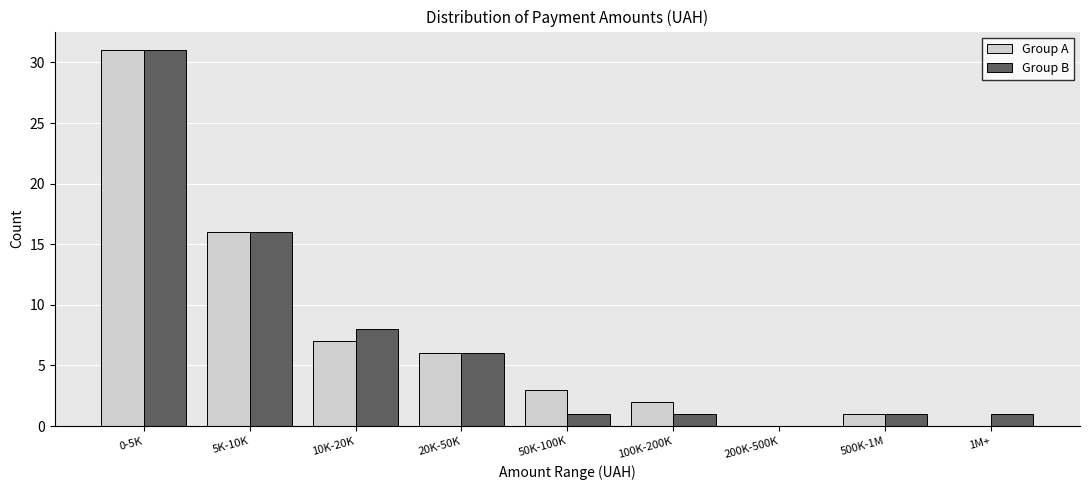

Reading right to left, transcribe all the data shown in this chart.

Group A: 1M+=0	500K-1M=1	200K-500K=0	100K-200K=2	50K-100K=3	20K-50K=6	10K-20K=7	5K-10K=16	0-5K=31
Group B: 1M+=1	500K-1M=1	200K-500K=0	100K-200K=1	50K-100K=1	20K-50K=6	10K-20K=8	5K-10K=16	0-5K=31